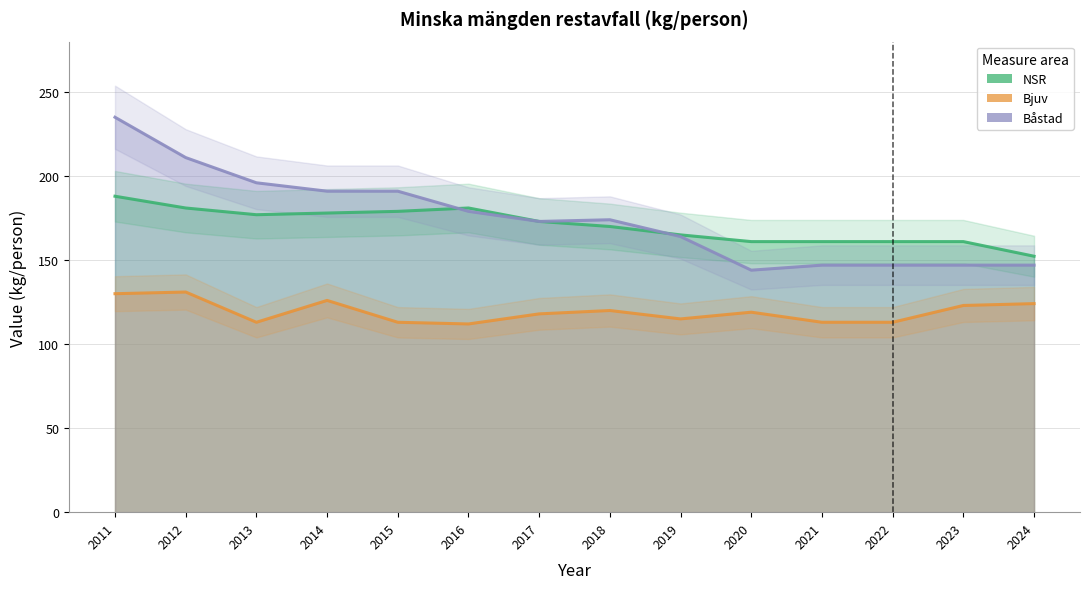

Reading left to right, what are all the values shown in this chart?

NSR: 188.0	181.0	177.0	178.0	179.0	181.0	173.0	170.0	165.0	161.0	161.0	161.0	161.0	152.3
Bjuv: 130.0	131.0	113.0	126.0	113.0	112.0	118.0	120.0	115.0	119.0	113.0	113.0	123.0	124.1
Båstad: 235.0	211.0	196.0	191.0	191.0	179.0	173.0	174.0	164.0	144.0	147.0	147.0	147.0	147.0